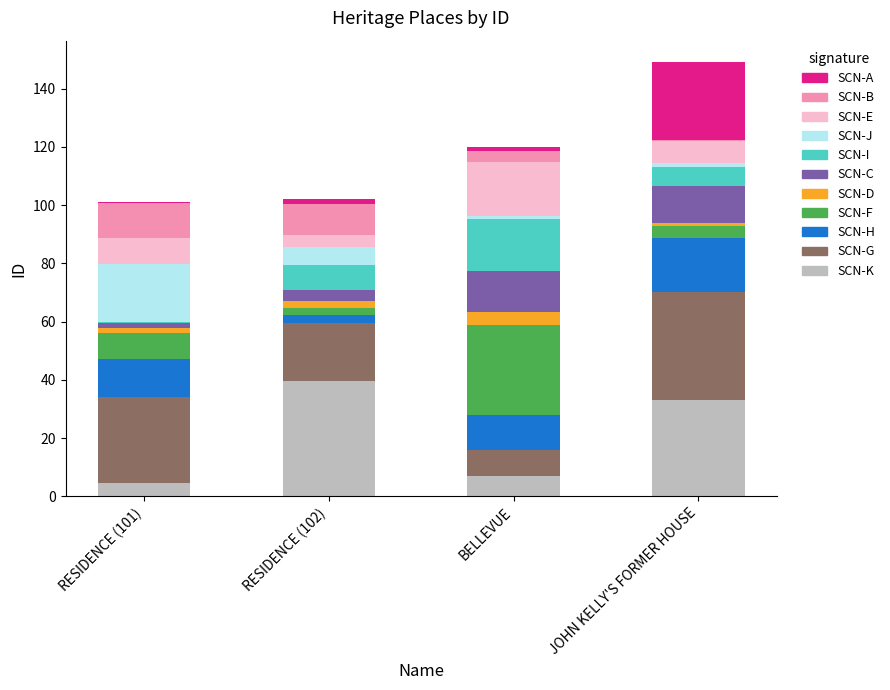

Are the bars horizontal?

No